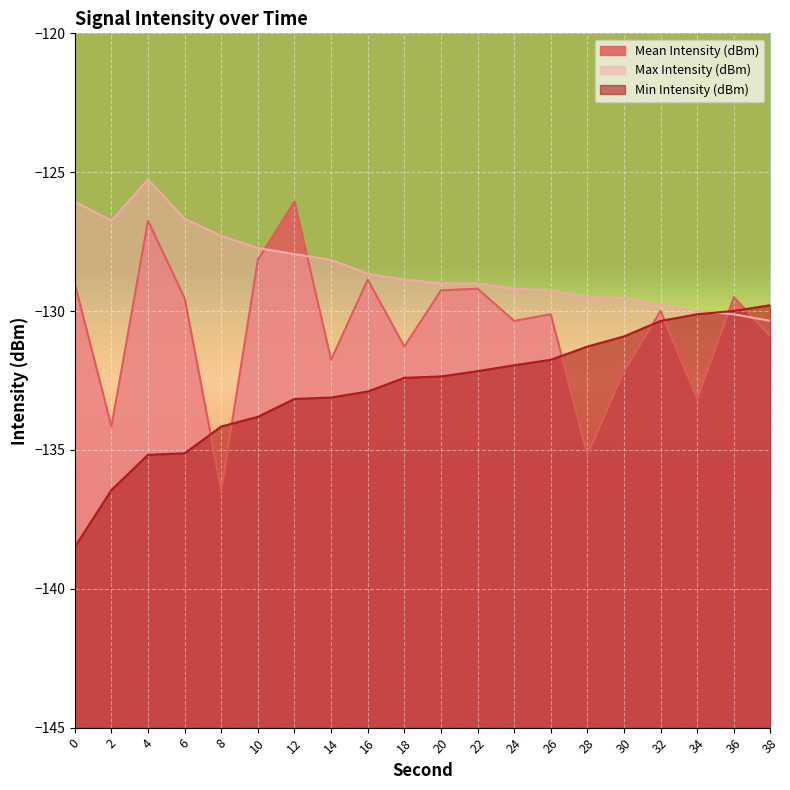

List the series in order of their peak value, lowest first.

Min Intensity (dBm), Mean Intensity (dBm), Max Intensity (dBm)